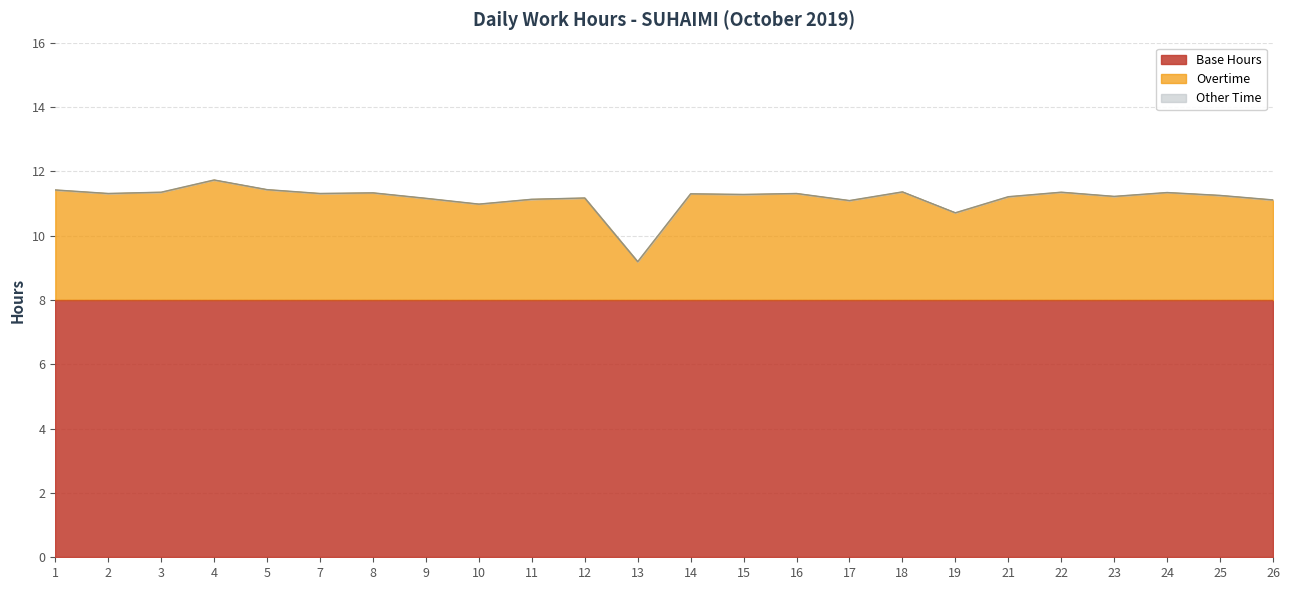

True or false: Overtime and Work Hours intersect in this chart.

False